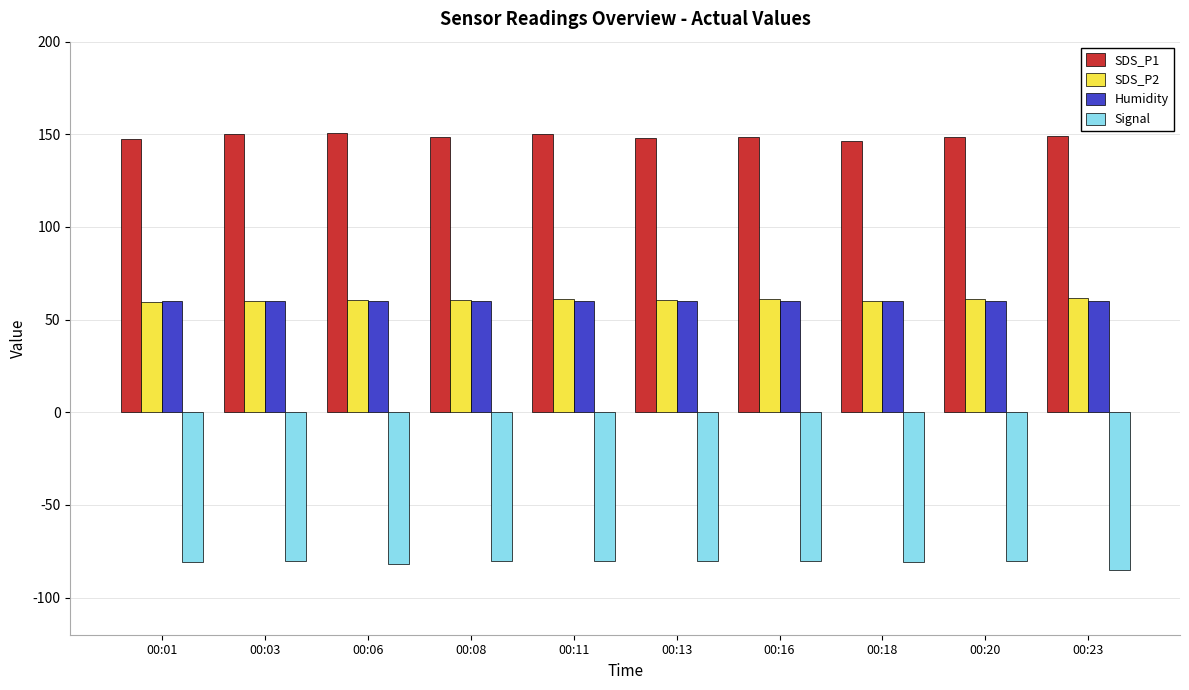

How many bars are there in each group?

4